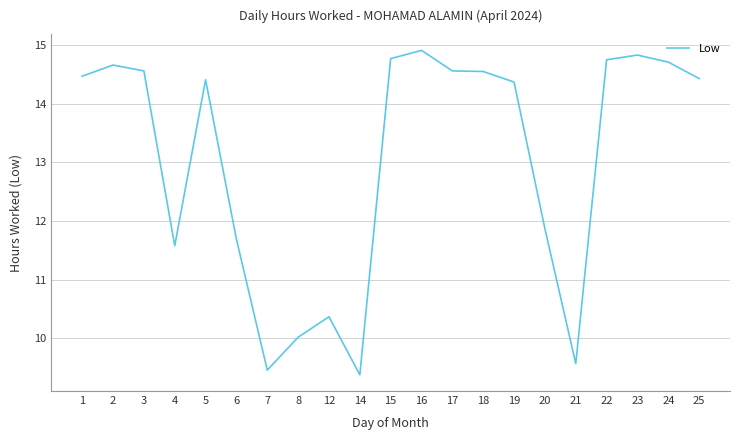

Where is the first local minimum?

4